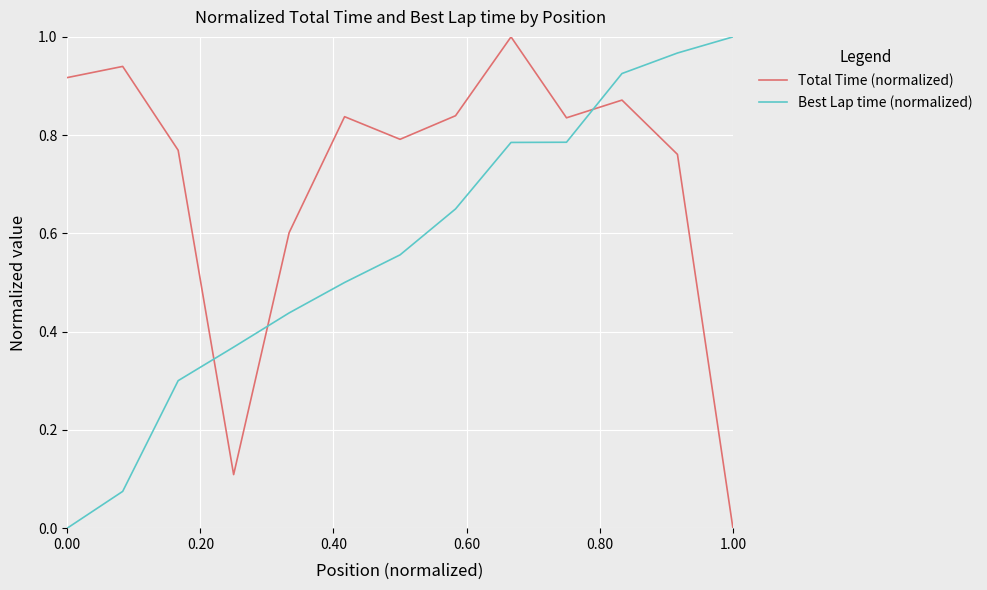

Which series has the largest total across all categories?

Total Time (normalized)